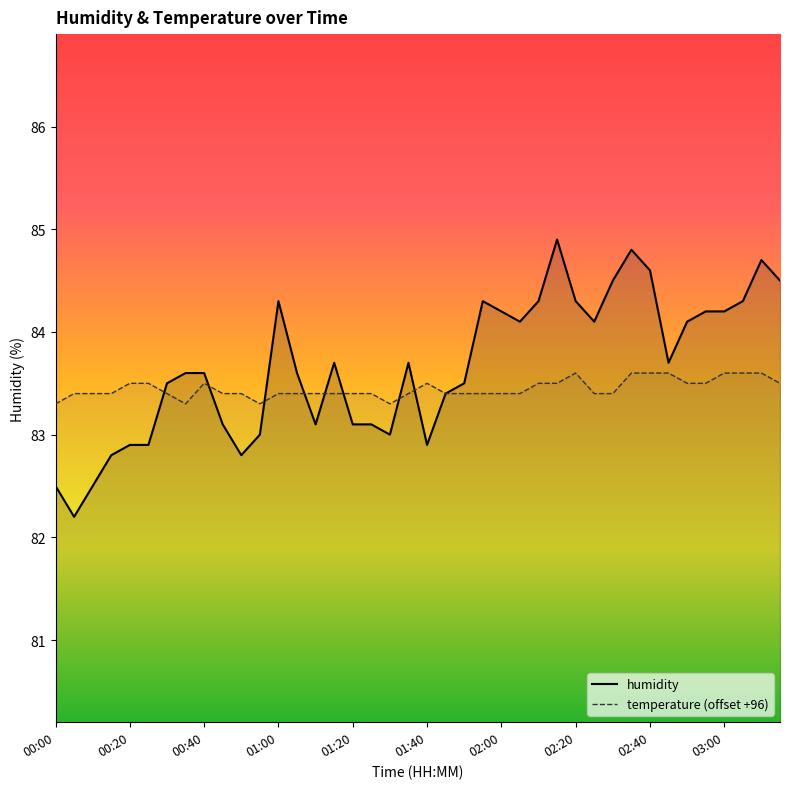

List the series in order of their overall mean, lowest first.

temperature, humidity